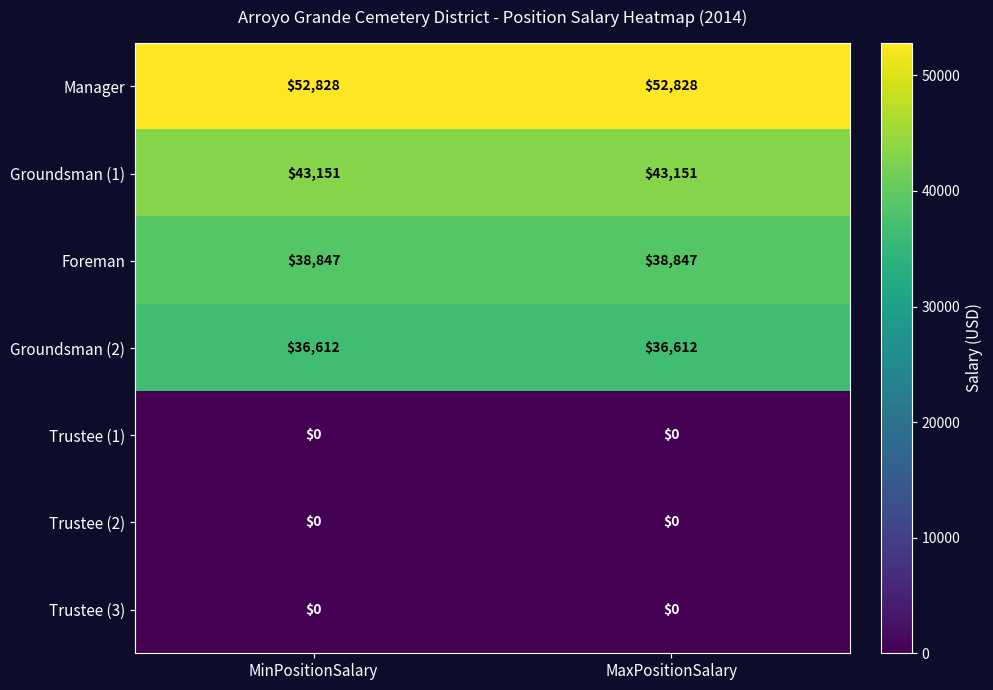

What is the sum of the Groundsman (2) values at MaxPositionSalary and MinPositionSalary?

73224